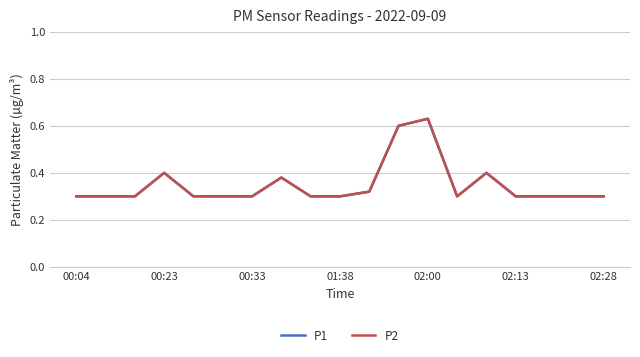

How many lines are shown in the chart?

2